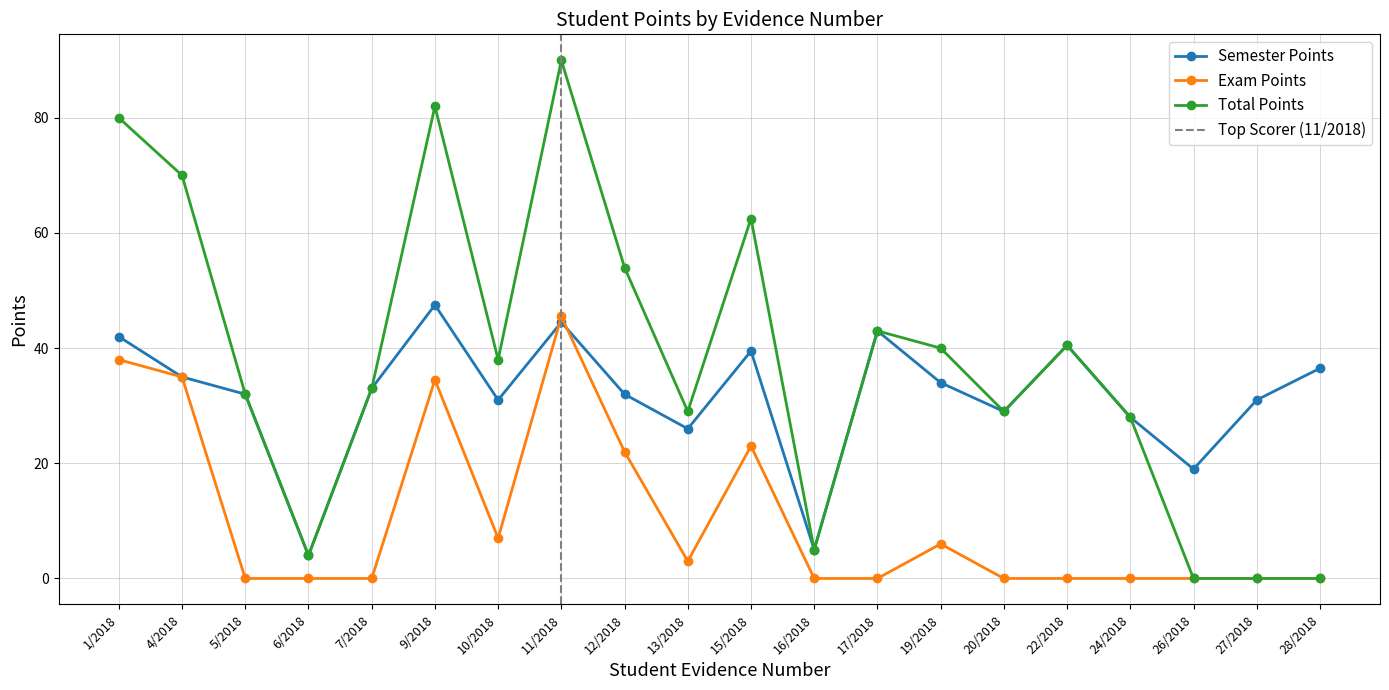

Reading left to right, what are all the values shown in this chart?

Semester Points: 42.0	35.0	32.0	4.0	33.0	47.5	31.0	44.5	32.0	26.0	39.5	5.0	43.0	34.0	29.0	40.5	28.0	19.0	31.0	36.5
Exam Points: 38.0	35.0	0.0	0.0	0.0	34.5	7.0	45.5	22.0	3.0	23.0	0.0	0.0	6.0	0.0	0.0	0.0	0.0	0.0	0.0
Total Points: 80.0	70.0	32.0	4.0	33.0	82.0	38.0	90.0	54.0	29.0	62.5	5.0	43.0	40.0	29.0	40.5	28.0	0.0	0.0	0.0